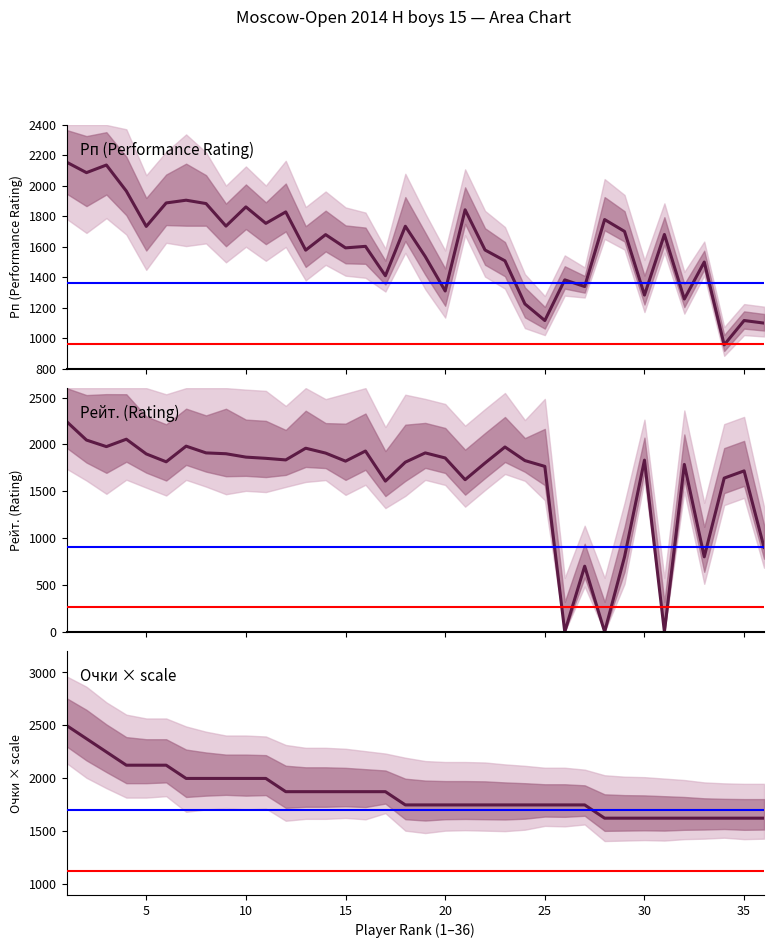

Where is the first local minimum for Рп?

2